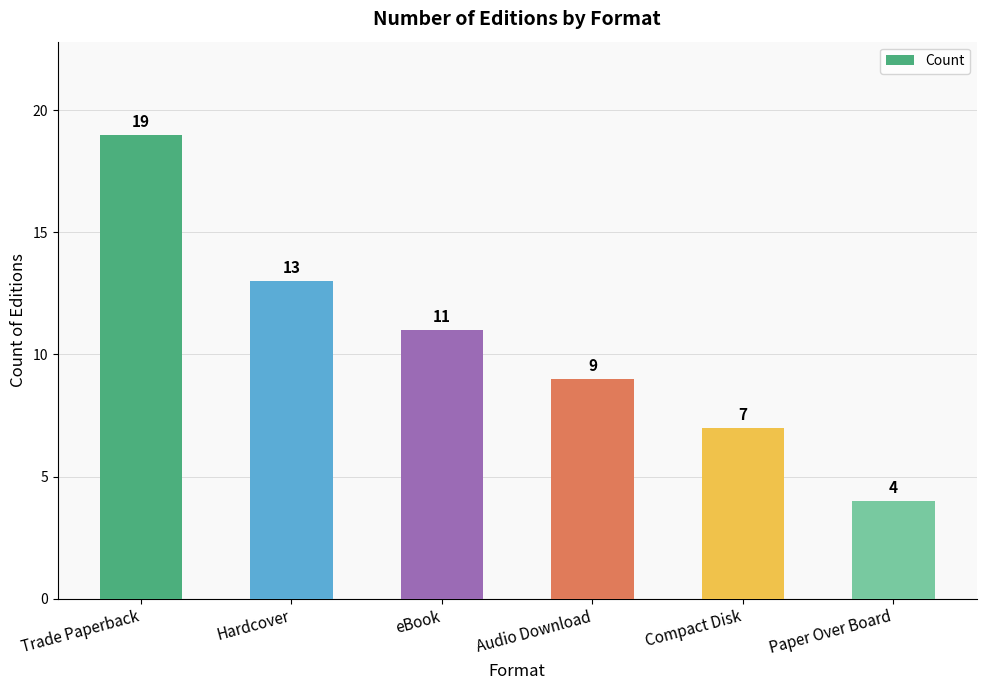

At which label is the value closest to 11?

eBook